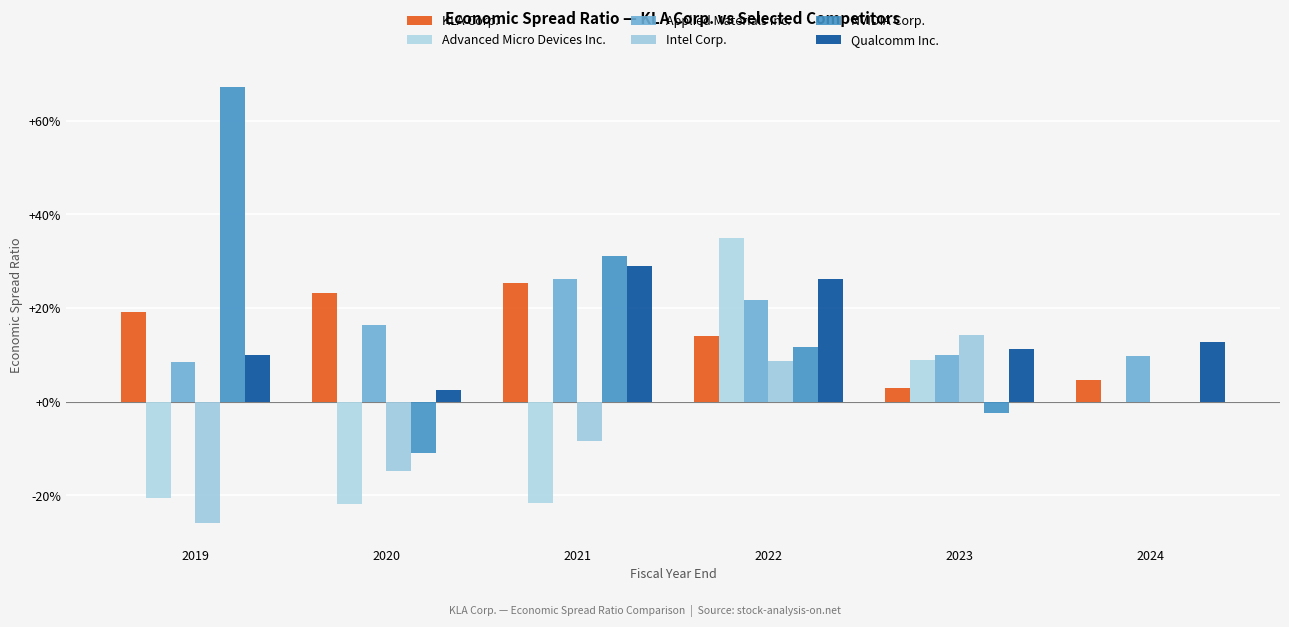

Are the bars horizontal?

No